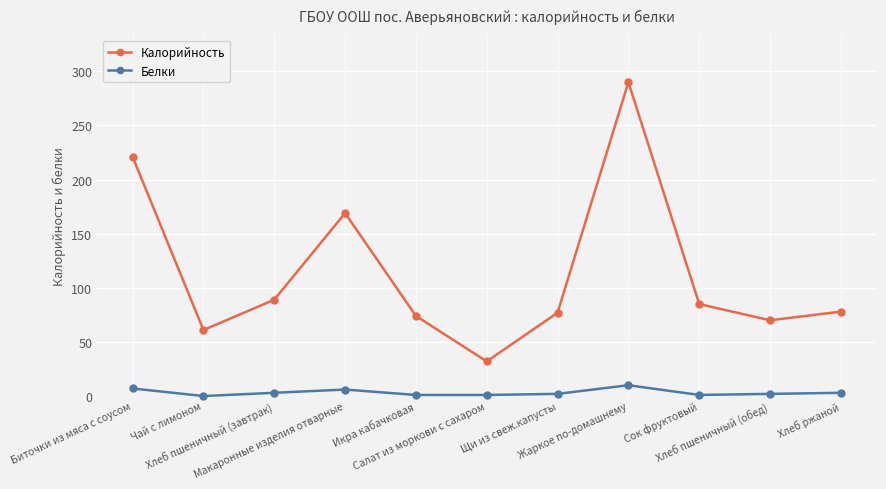

What is the minimum value for Калорийность?

32